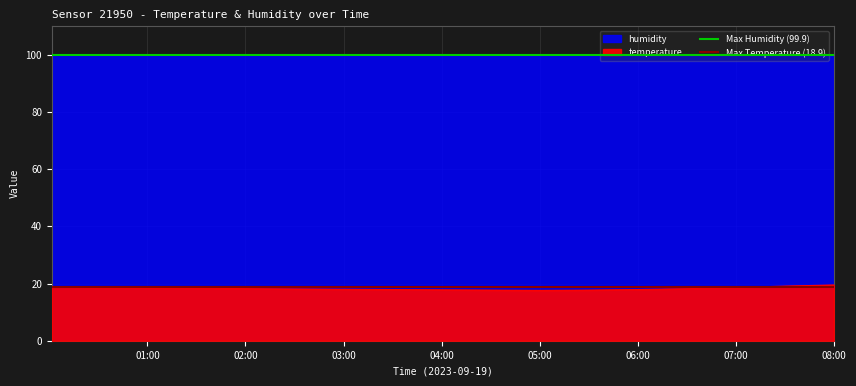

Count the number of data series in this chart.

2